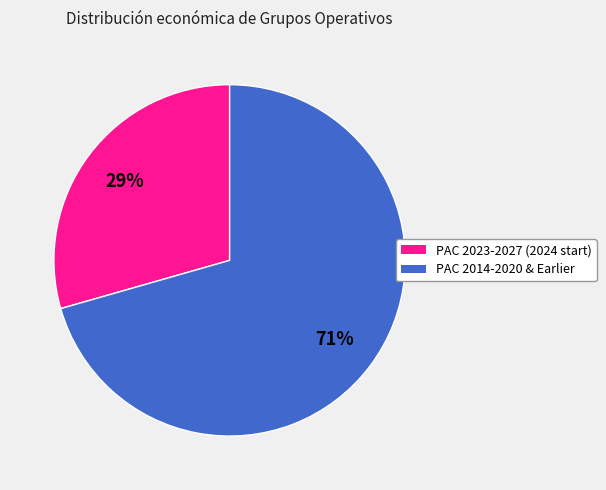

Is there a majority slice in this chart?

Yes